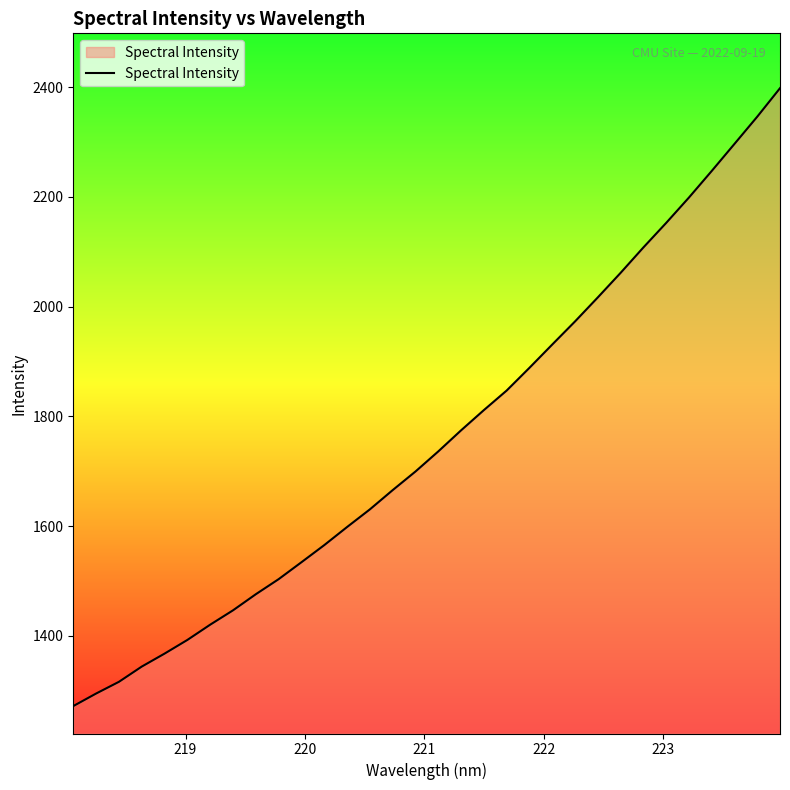

Does the chart display data point markers on the line(s)?

No